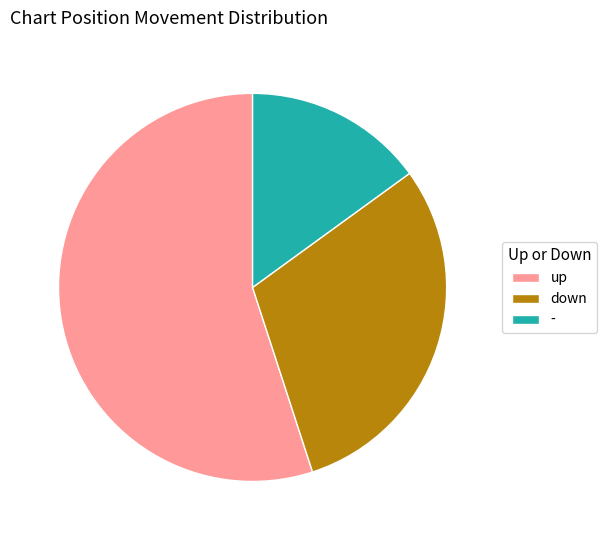

Which category accounts for the majority?

up